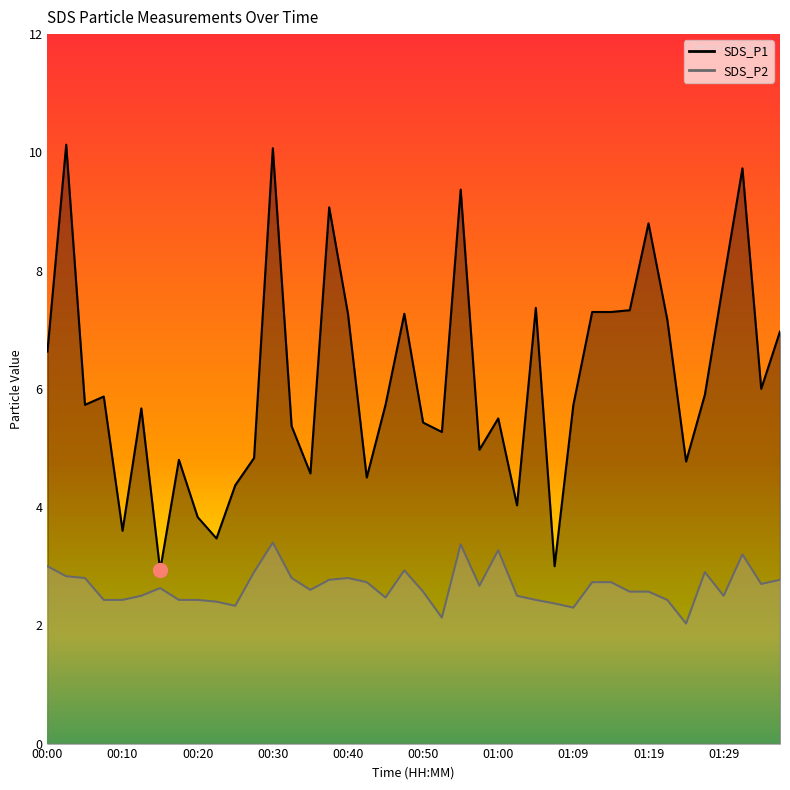

True or false: SDS_P2 and SDS_P1 cross at least once.

False